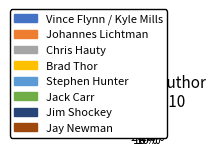

Does Vince Flynn / Kyle Mills represent more than half of the total?

No